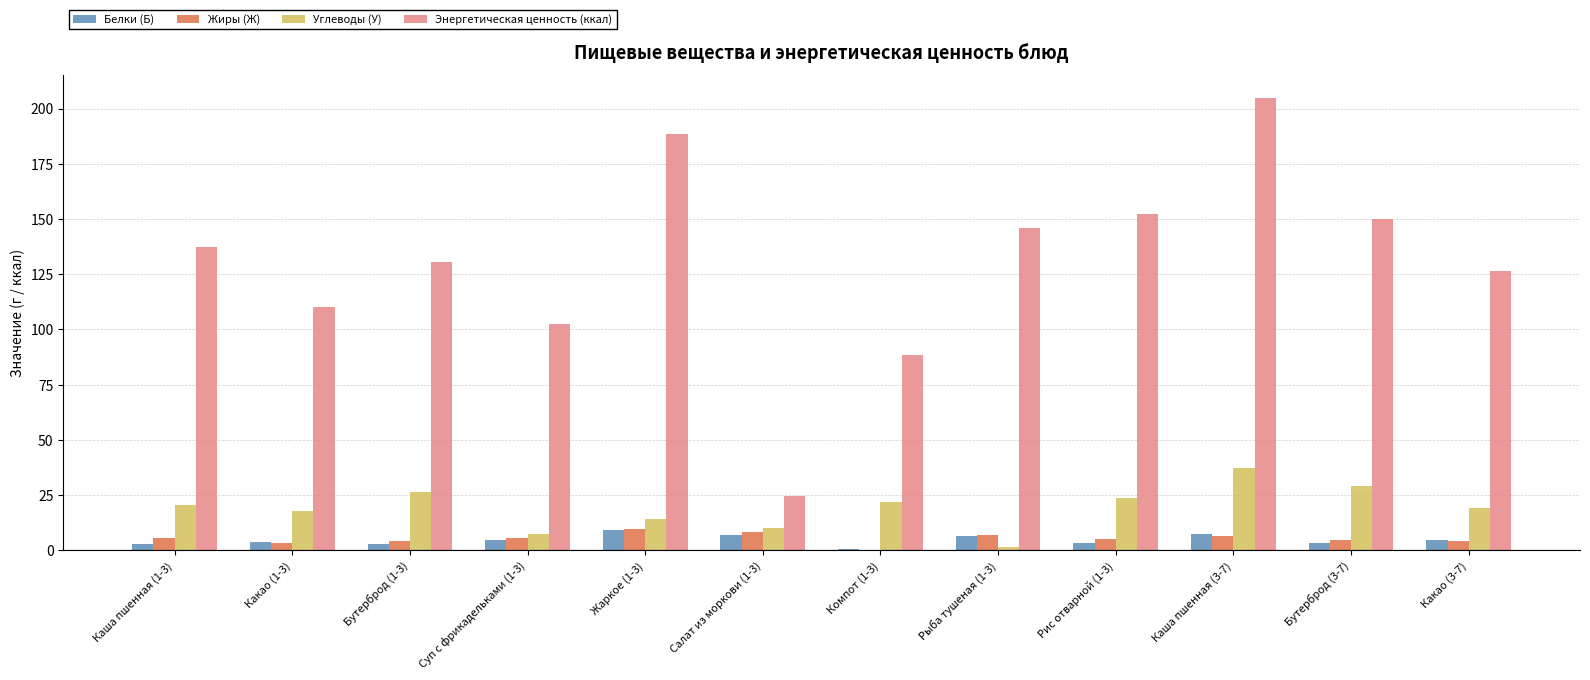

How many data points does each series have?

12